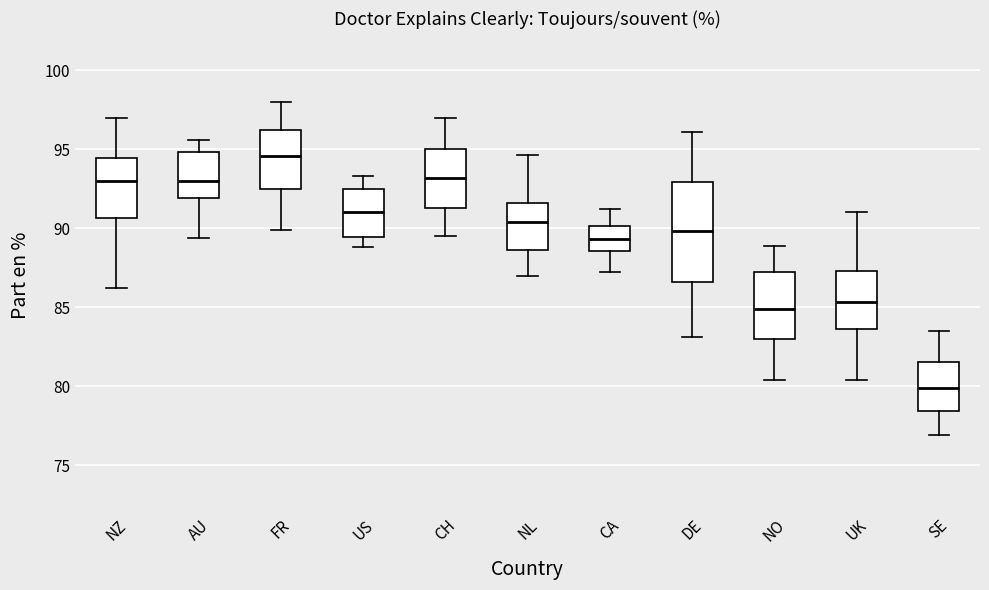

Reading left to right, transcribe this box plot: for each box, give where its median line is, the range the box spans, and where its two whiskers end, as read against the y-axis. The values are not printed on the chart, so give them approximately, as read against the axis.

NZ: median 93.0, box 90.5 to 94.5, whiskers 86.0 to 97.0
AU: median 93.0, box 92.0 to 95.0, whiskers 89.5 to 95.5
FR: median 94.5, box 92.5 to 96.0, whiskers 90.0 to 98.0
US: median 91.0, box 89.5 to 92.5, whiskers 89.0 to 93.5
CH: median 93.0, box 91.5 to 95.0, whiskers 89.5 to 97.0
NL: median 90.5, box 88.5 to 91.5, whiskers 87.0 to 94.5
CA: median 89.5, box 88.5 to 90.0, whiskers 87.0 to 91.0
DE: median 90.0, box 86.5 to 93.0, whiskers 83.0 to 96.0
NO: median 85.0, box 83.0 to 87.0, whiskers 80.5 to 89.0
UK: median 85.5, box 83.5 to 87.5, whiskers 80.5 to 91.0
SE: median 80.0, box 78.5 to 81.5, whiskers 77.0 to 83.5